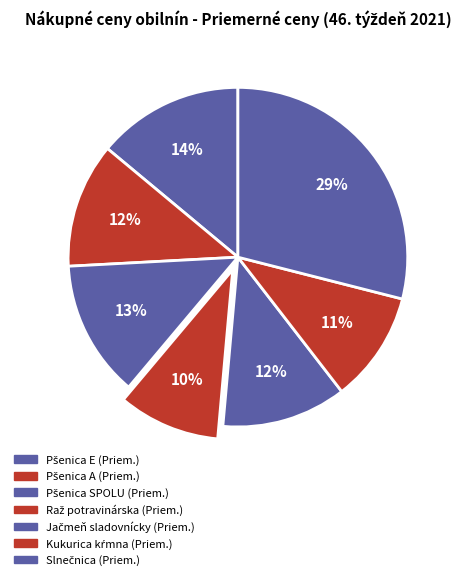

Is there any slice that represents more than half of the pie?

No